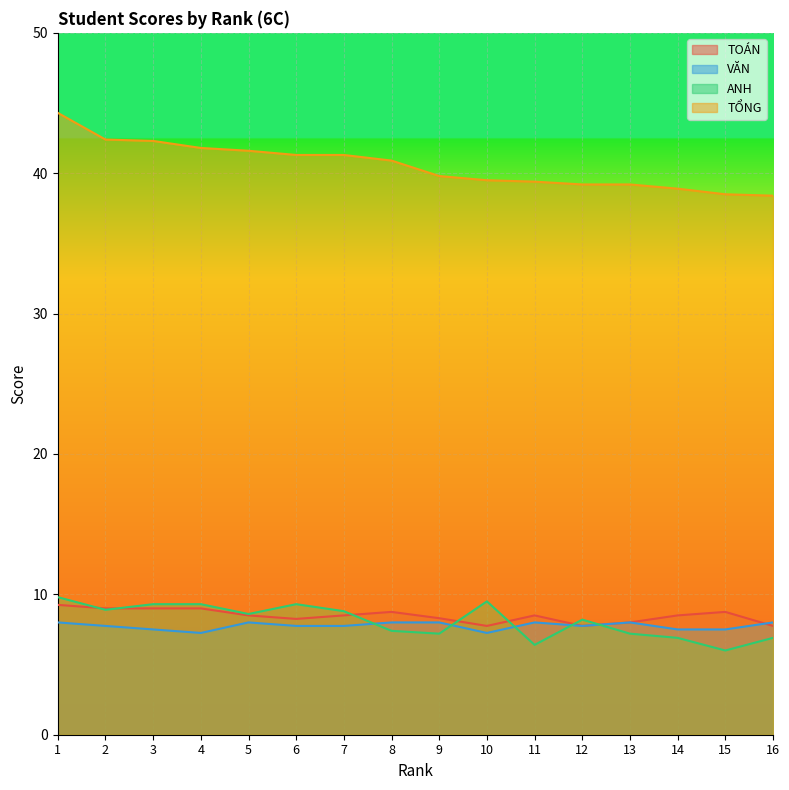

True or false: VĂN and TỔNG cross at least once.

False